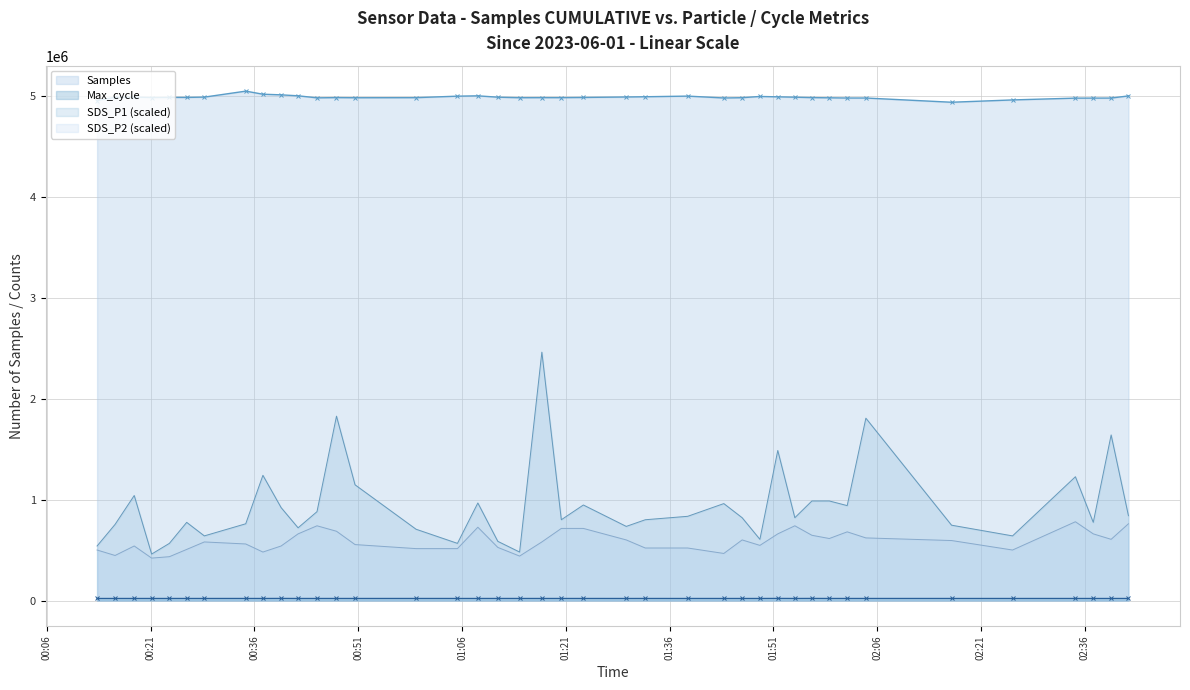

Rank the series by their maximum value, from highest to lowest.

Samples, SDS_P1 (scaled), SDS_P2 (scaled), Max_cycle